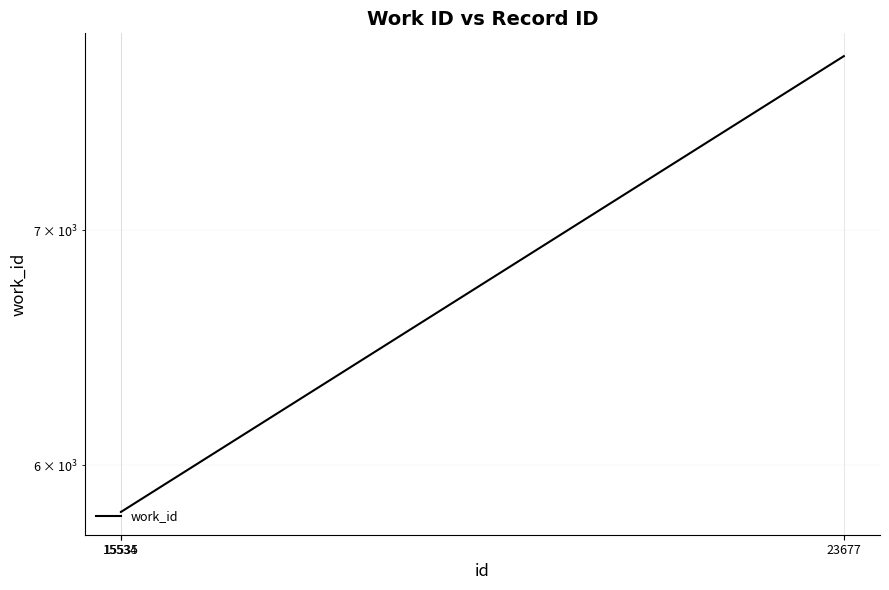

How many series are shown in this chart?

1